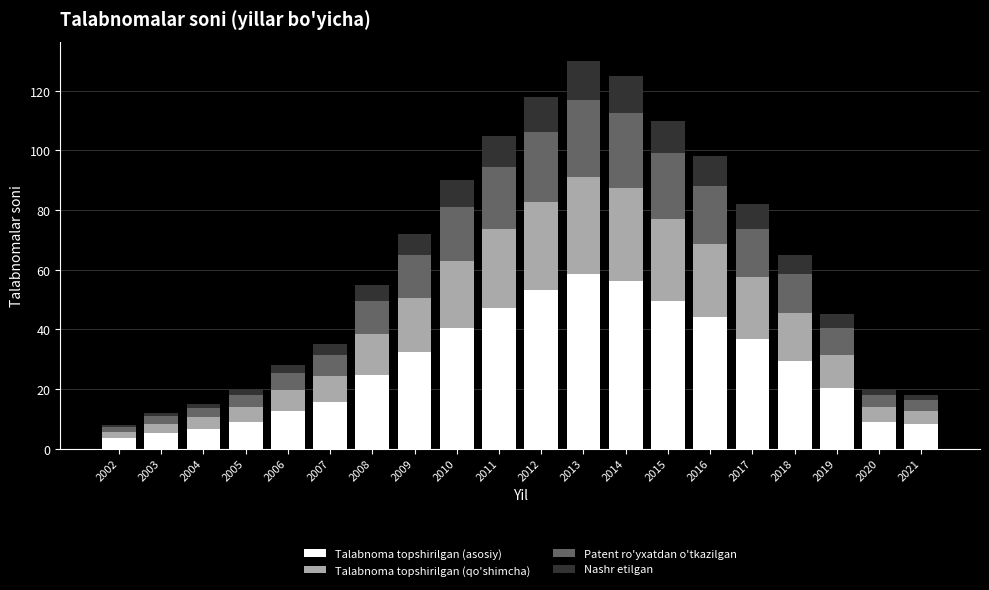

What is the difference between the Talabnoma topshirilgan (asosiy) values at 2010 and 2015?

9.0